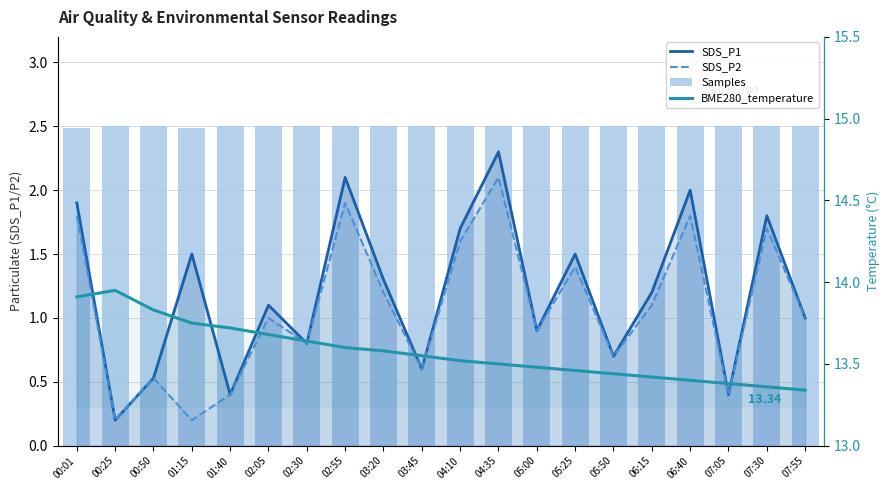

Rank the series at 02:30 from lowest to highest value.

SDS_P1, SDS_P2, Samples, BME280_temperature